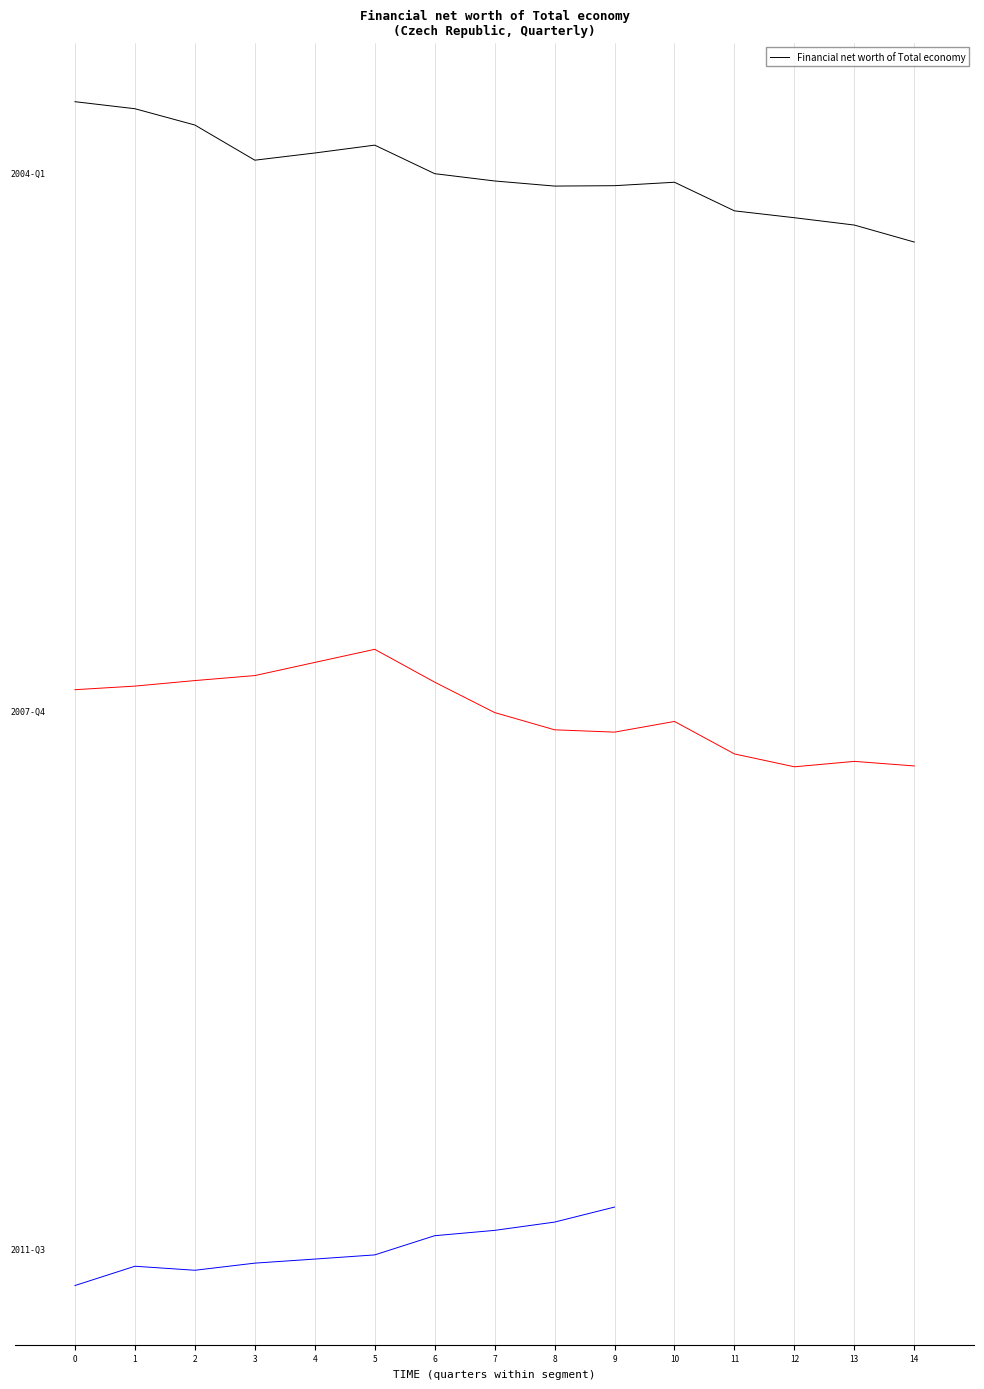

Reading left to right, extract all data points from this chart.

0=53155.8	1=47935.5	2=35808.5	3=9675.3	4=15025.4	5=20865.9	6=-345.9	7=-5773.5	8=-9564.0	9=-9276.4	10=-6717.7	11=-27976.9	12=-33089.4	13=-38541.4	14=-51181.0